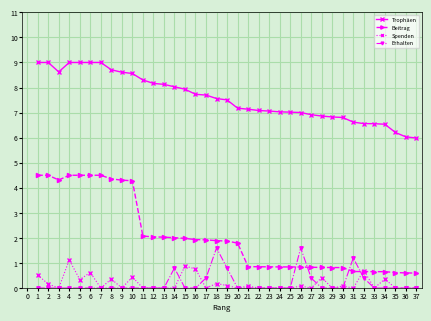

True or false: Trophäen and Spenden intersect in this chart.

False